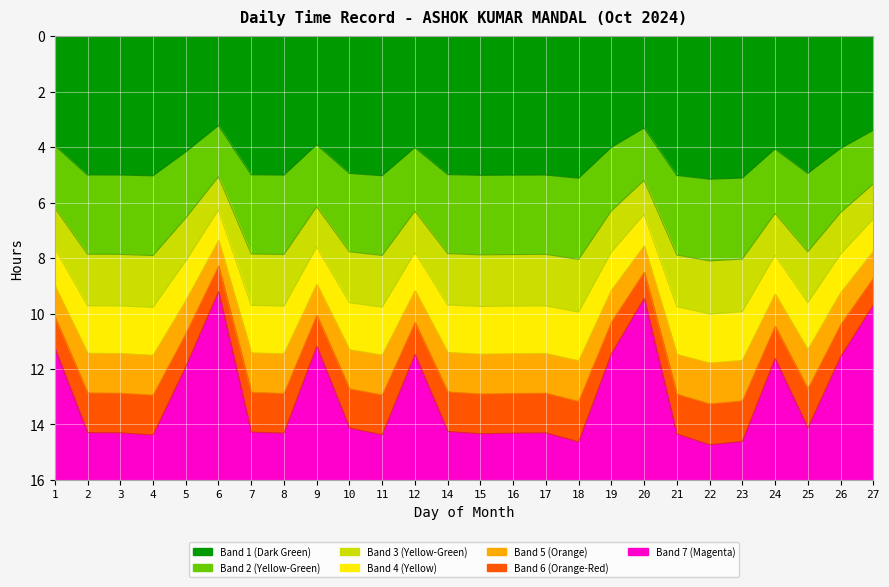

Does the chart display data point markers on the line(s)?

No